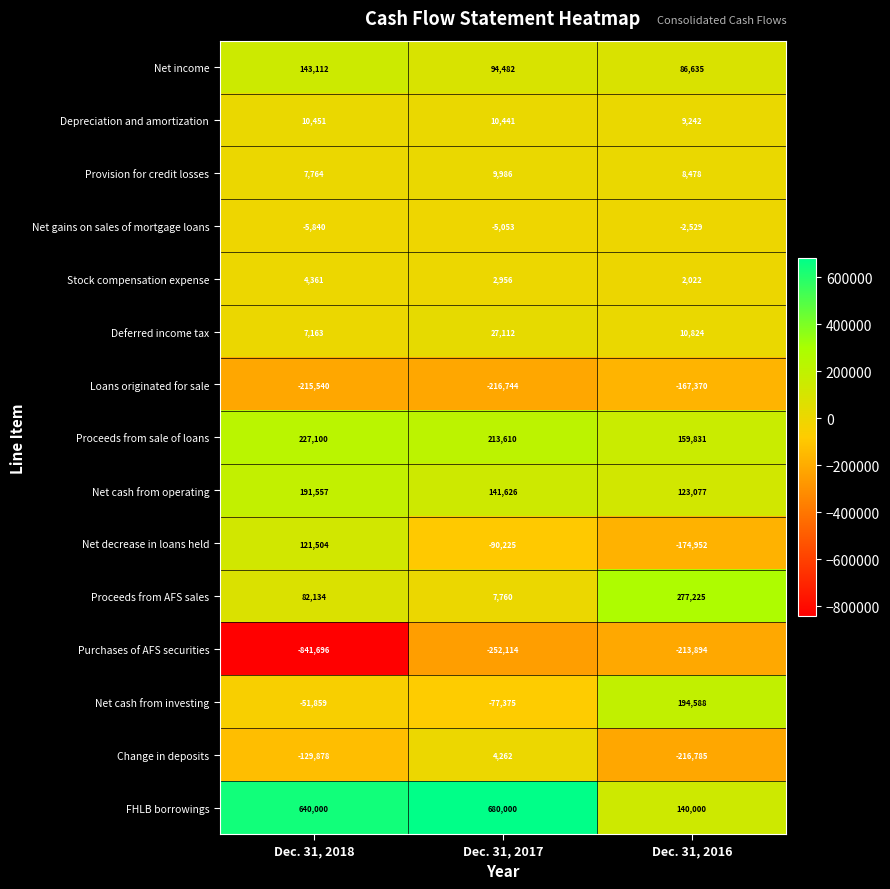

What is the sum of all Stock compensation expense values?

9339